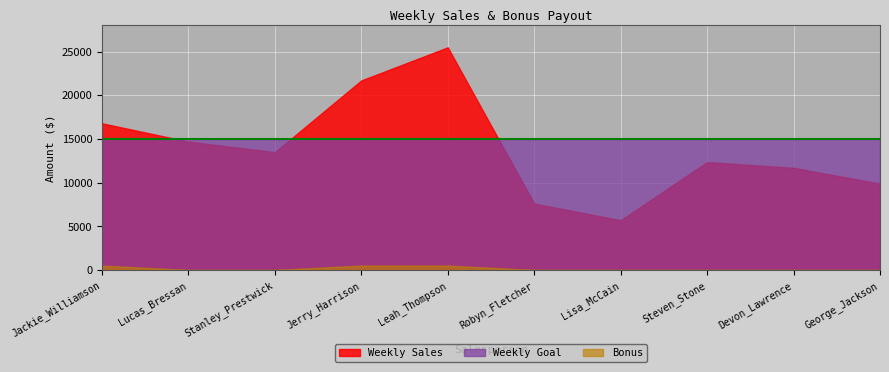

Reading right to left, extract all data points from this chart.

Weekly Sales: George_Jackson=9874.5	Devon_Lawrence=11687.0	Steven_Stone=12346.9	Lisa_McCain=5689.0	Robyn_Fletcher=7600.0	Leah_Thompson=25478.5	Jerry_Harrison=21689.5	Stanley_Prestwick=13479.0	Lucas_Bressan=14687.5	Jackie_Williamson=16785.1
Weekly Goal: George_Jackson=15000.0	Devon_Lawrence=15000.0	Steven_Stone=15000.0	Lisa_McCain=15000.0	Robyn_Fletcher=15000.0	Leah_Thompson=15000.0	Jerry_Harrison=15000.0	Stanley_Prestwick=15000.0	Lucas_Bressan=15000.0	Jackie_Williamson=15000.0
Bonus: George_Jackson=0.0	Devon_Lawrence=0.0	Steven_Stone=0.0	Lisa_McCain=0.0	Robyn_Fletcher=0.0	Leah_Thompson=500.0	Jerry_Harrison=500.0	Stanley_Prestwick=0.0	Lucas_Bressan=0.0	Jackie_Williamson=500.0